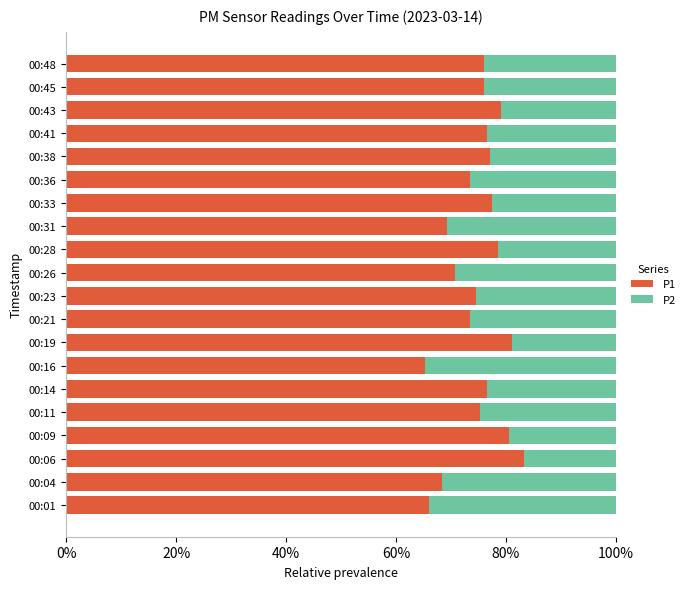

What is the average value of the P1 series?

75.0